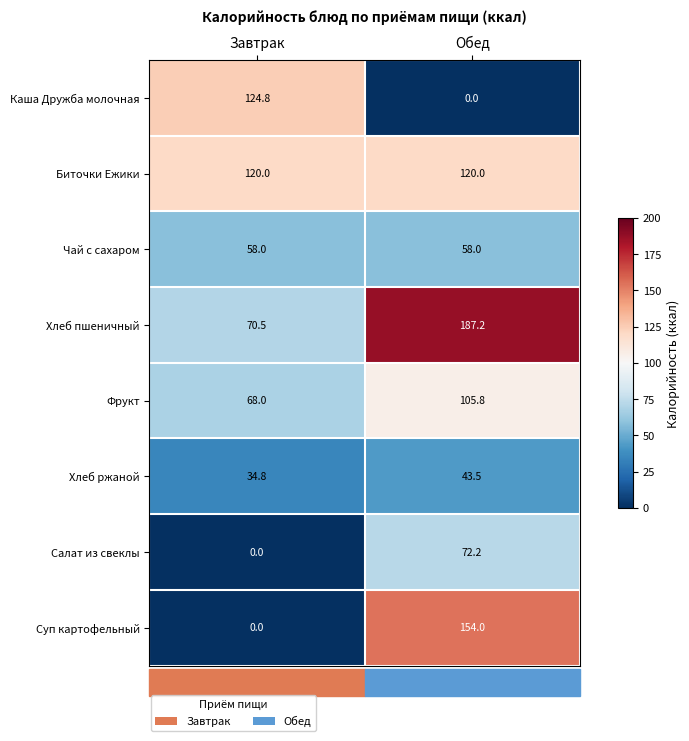

Which category has the highest value across all series?

Обед